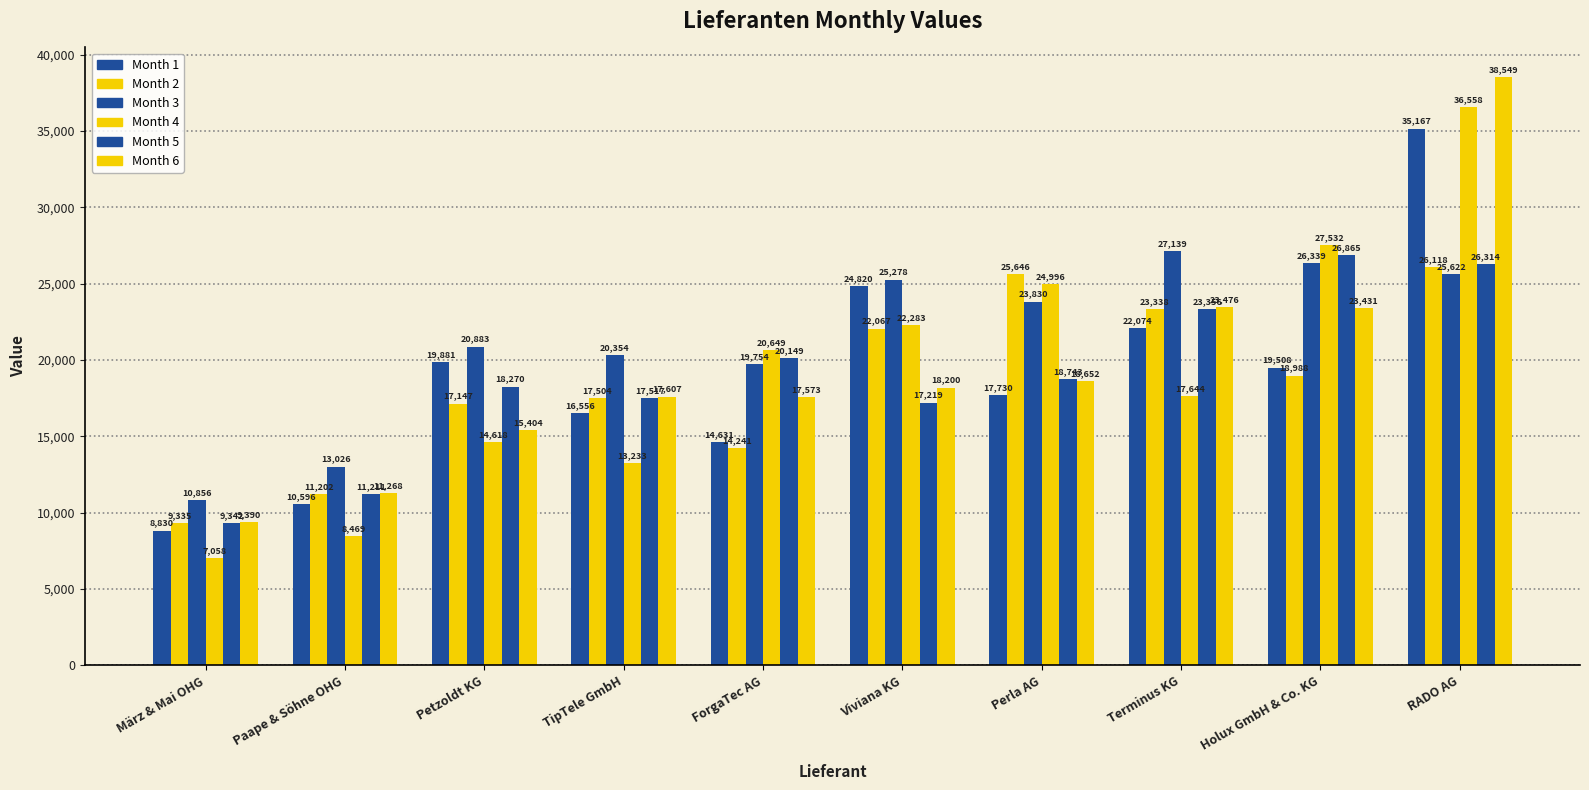

What is the highest value of the Month 6 series?

38549